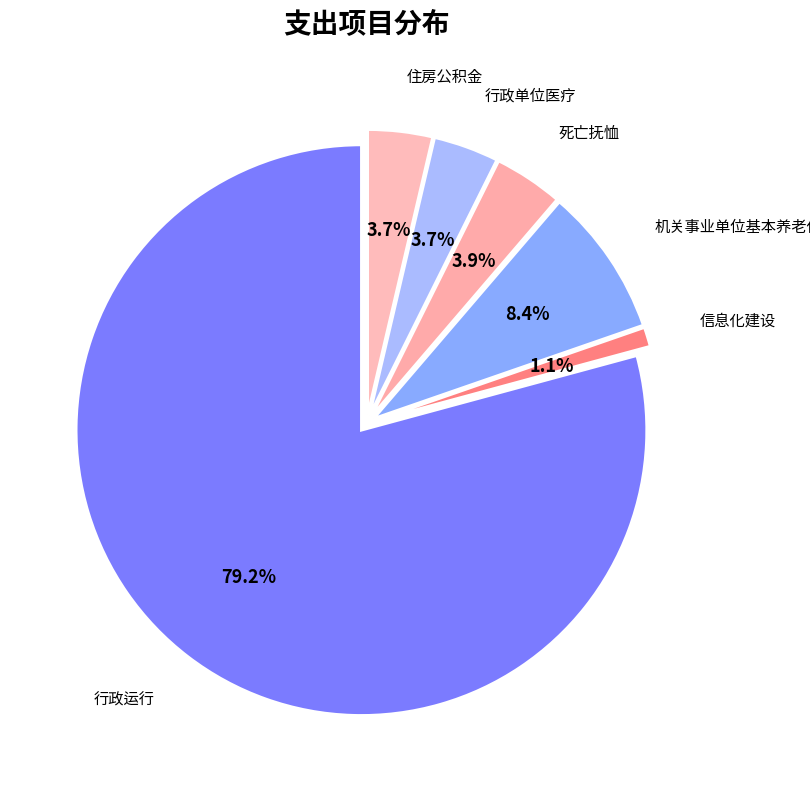

How many segments does this pie chart have?

6